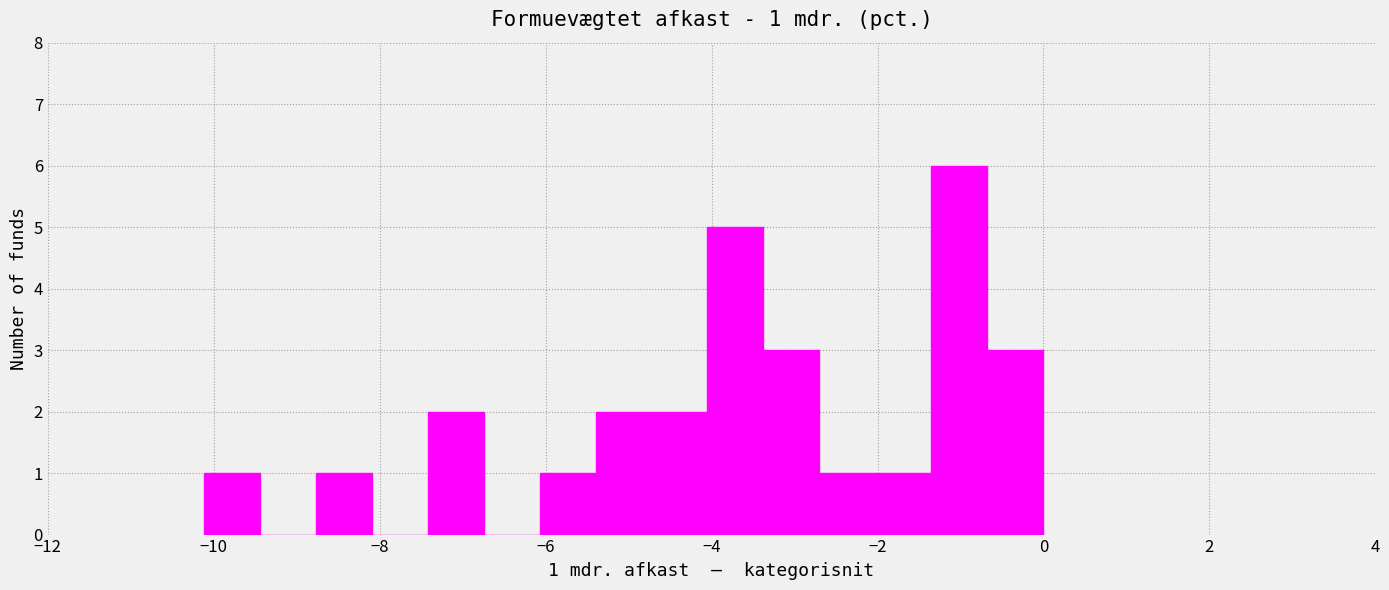

Around what value on the x-axis is the tallest bar? Give the approximate position of its centre, as read against the axis.

-1.0